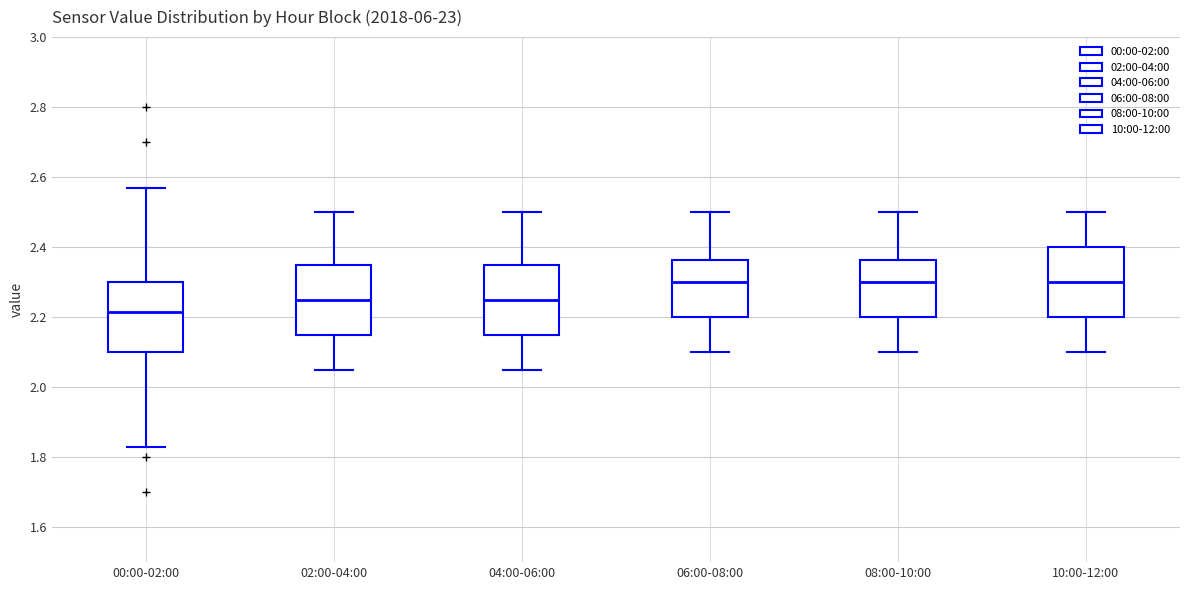

Reading left to right, read every box against the y-axis: the position of its median line, the range the box covers, and the ends of its whiskers. The values are not printed on the chart, so give them approximately, as read against the axis.

00:00-02:00: median 2.22, box 2.10 to 2.30, whiskers 1.84 to 2.58
02:00-04:00: median 2.26, box 2.16 to 2.36, whiskers 2.06 to 2.50
04:00-06:00: median 2.26, box 2.16 to 2.36, whiskers 2.06 to 2.50
06:00-08:00: median 2.30, box 2.20 to 2.36, whiskers 2.10 to 2.50
08:00-10:00: median 2.30, box 2.20 to 2.36, whiskers 2.10 to 2.50
10:00-12:00: median 2.30, box 2.20 to 2.40, whiskers 2.10 to 2.50